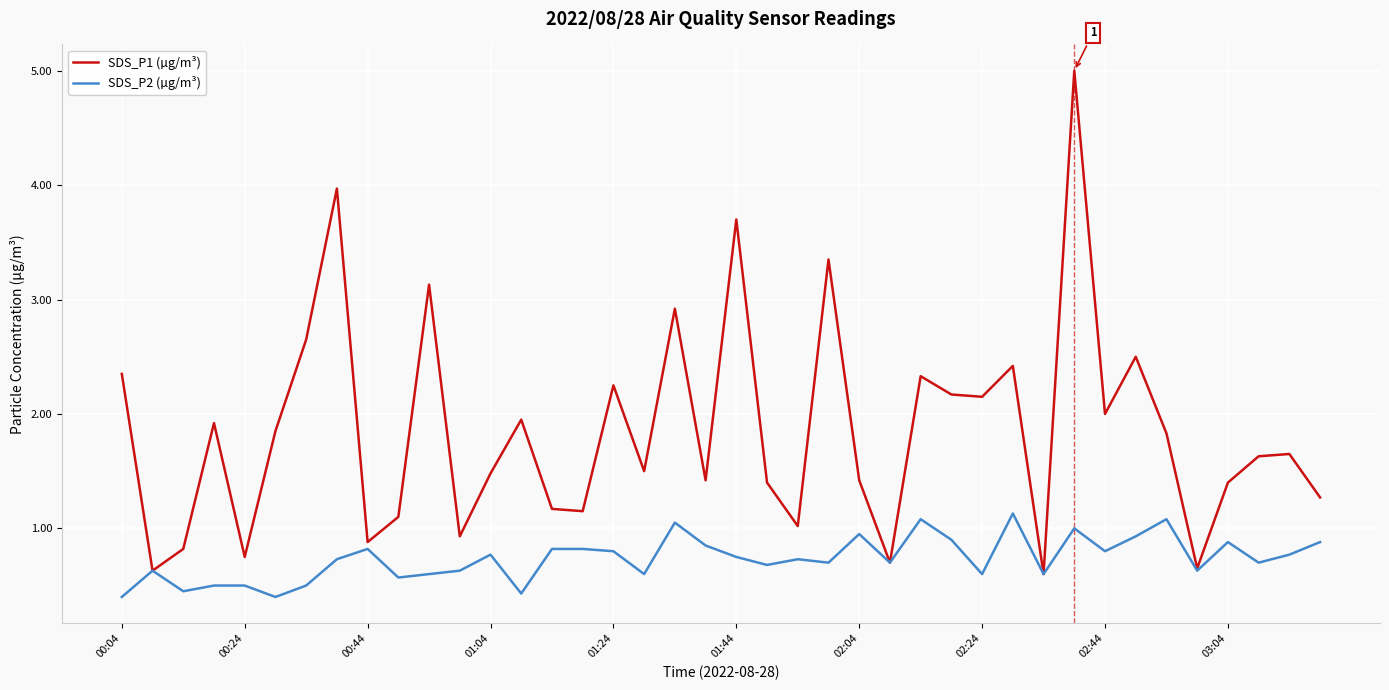

List the series in order of their overall mean, highest first.

SDS_P1 (µg/m³), SDS_P2 (µg/m³)